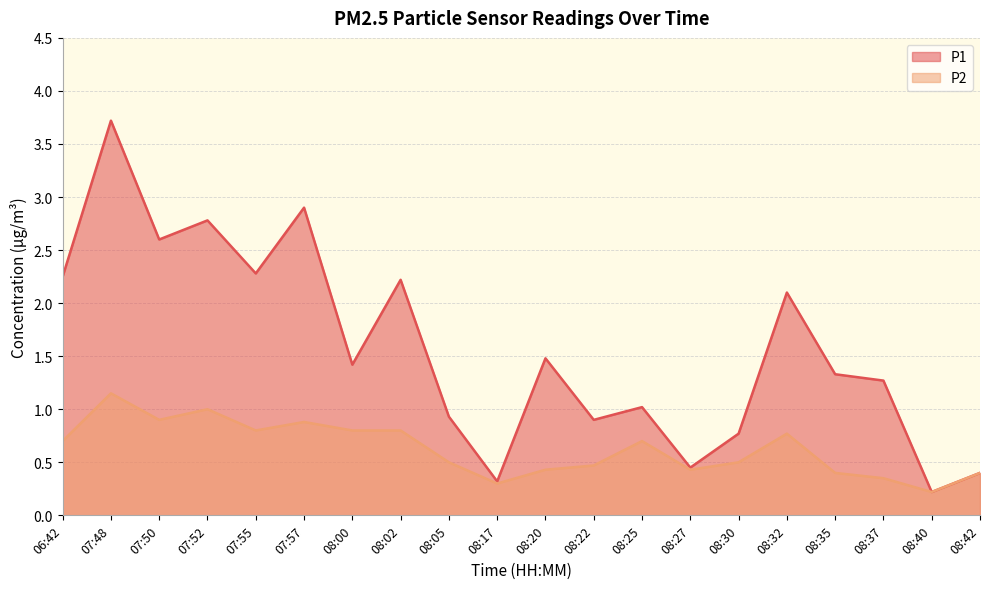

What is the label of the 15th point from the left?

08:30